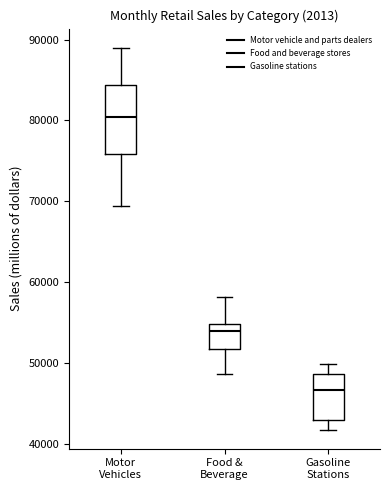

Where does the lower whisker of the box for Motor Vehicles end on the y-axis? The values are not printed on the chart, so give them approximately, as read against the axis.

69000